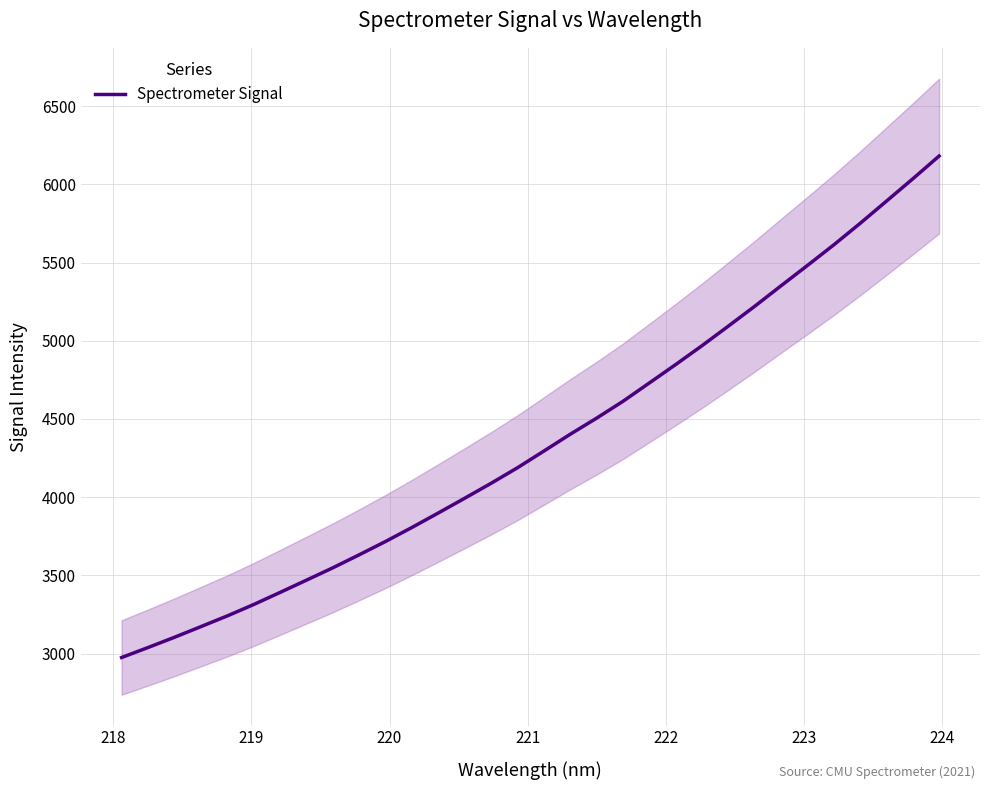

What is the minimum value for Spectrometer Signal?

2975.6